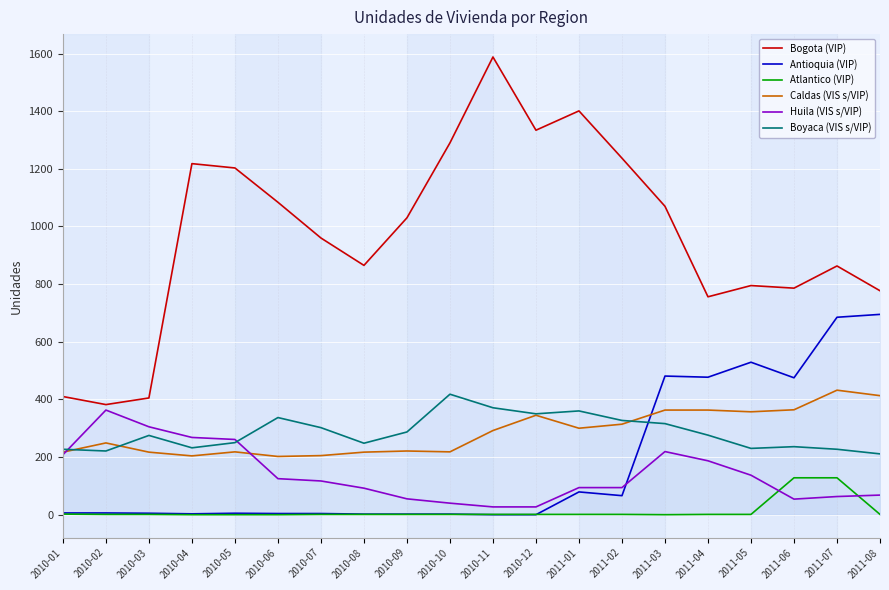

Where do Huila (VIS s/VIP) and Boyaca (VIS s/VIP) first cross each other?

2010-01 and 2010-02